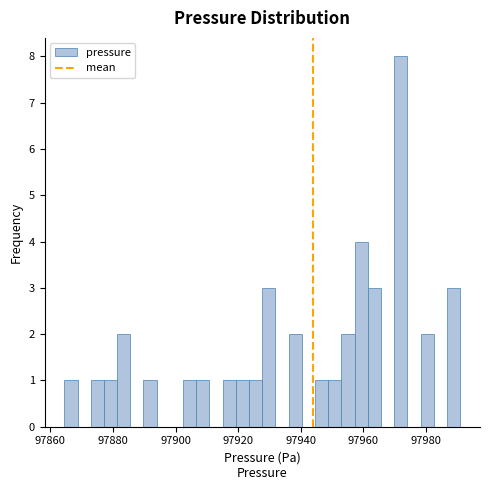

Read against the x-axis, roughly where is the centre of the tallest bar?

97972